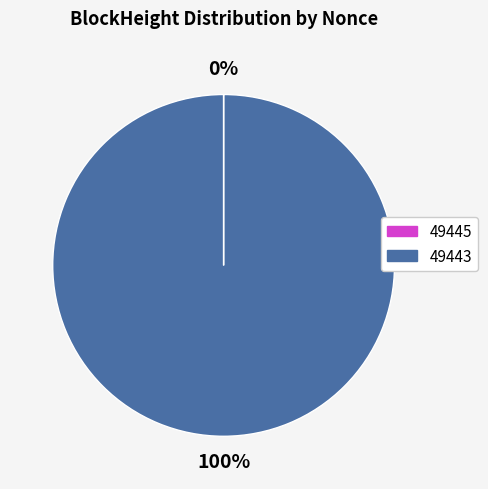

Which category accounts for the majority?

49443